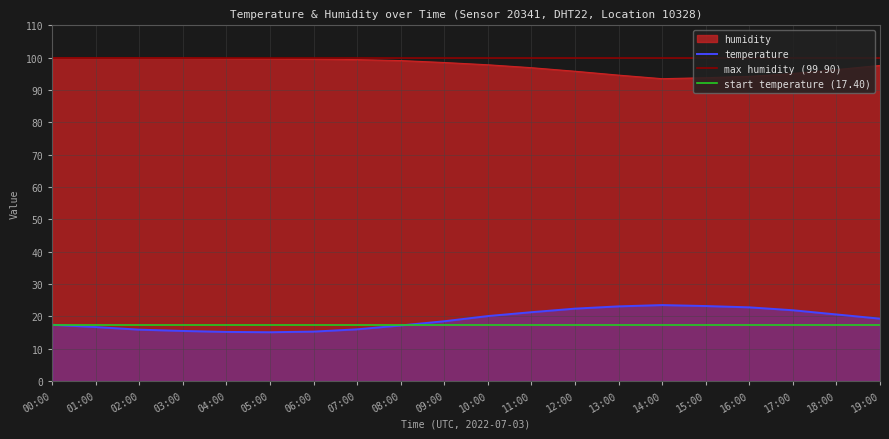

What is the lowest value of the humidity series?

93.5